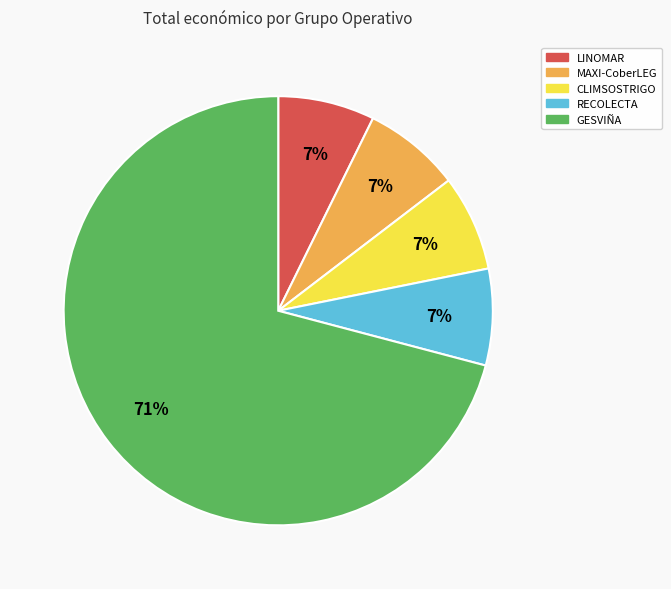

True or false: MAXI-CoberLEG accounts for 7% of the total.

True